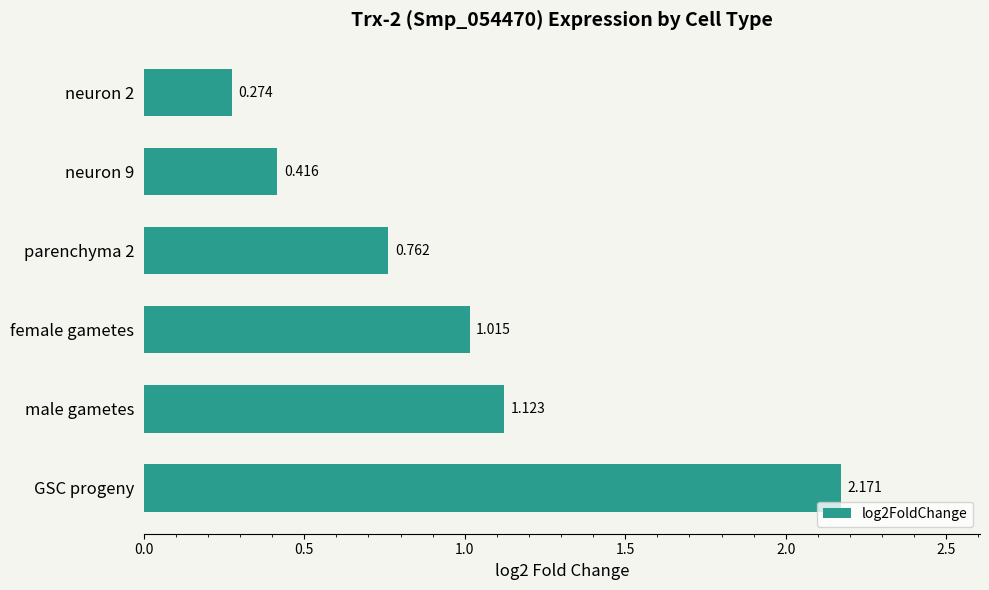

At which category does the chart reach its peak across all series?

GSC progeny